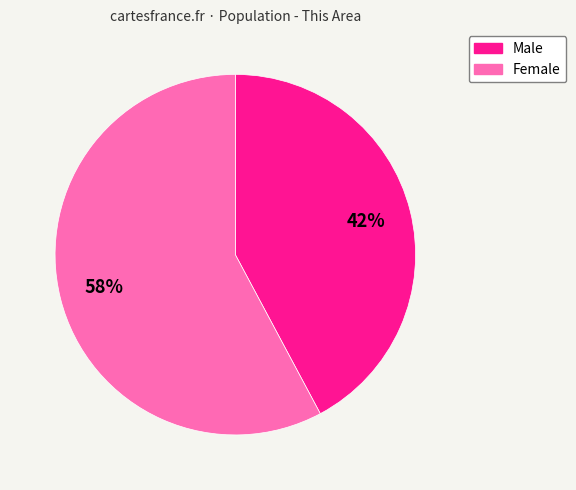

Which category has the smallest portion of the pie?

Male